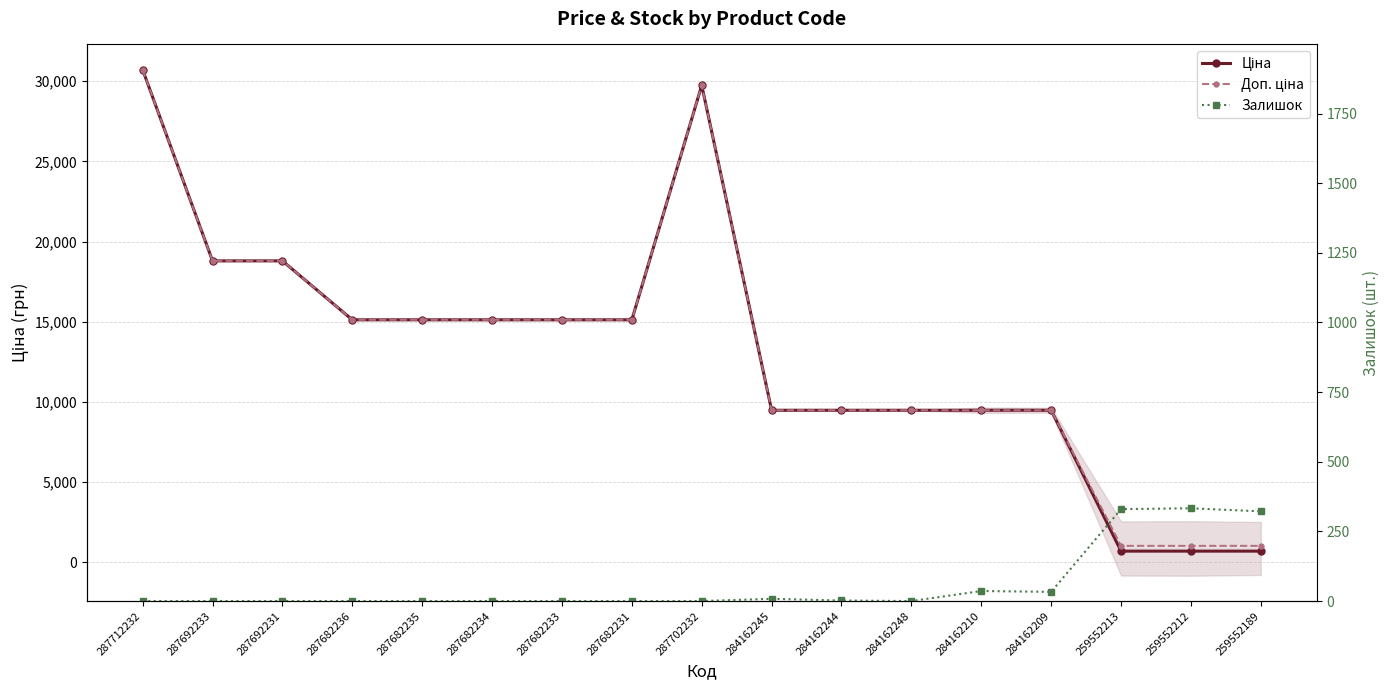

True or false: Залишок and Ціна intersect in this chart.

False